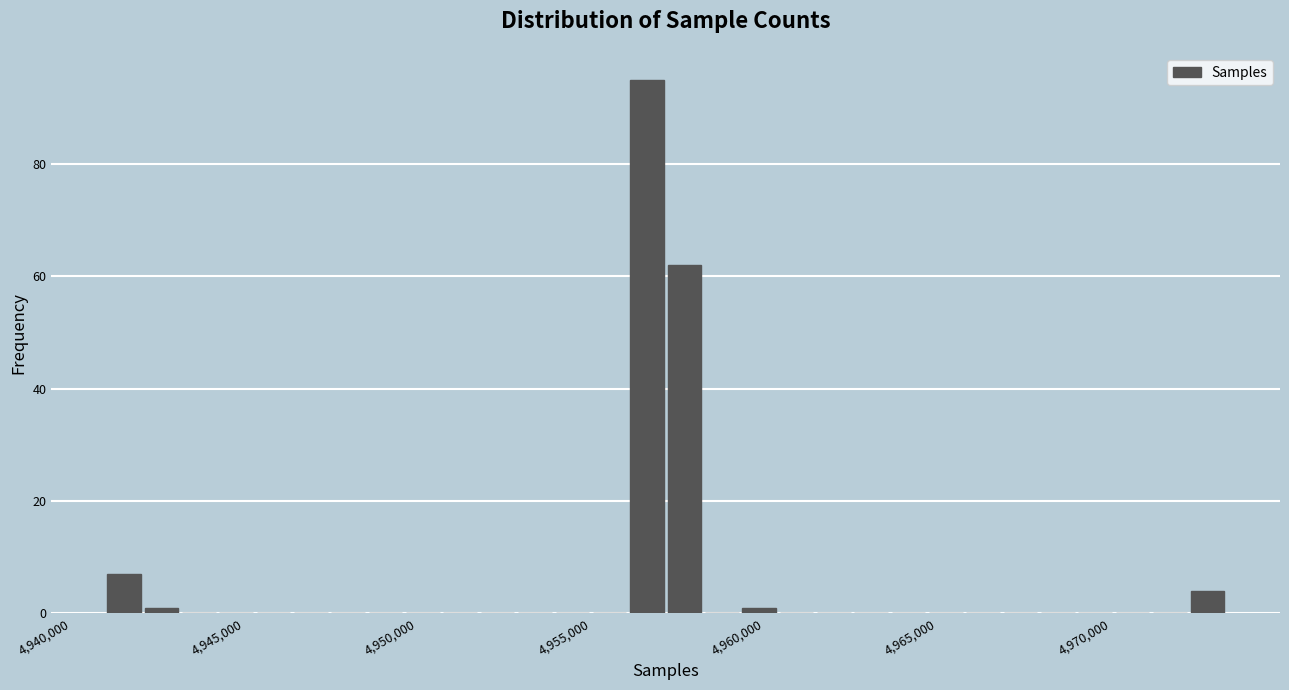

Read against the x-axis, roughly where is the centre of the tallest bar?

4956500